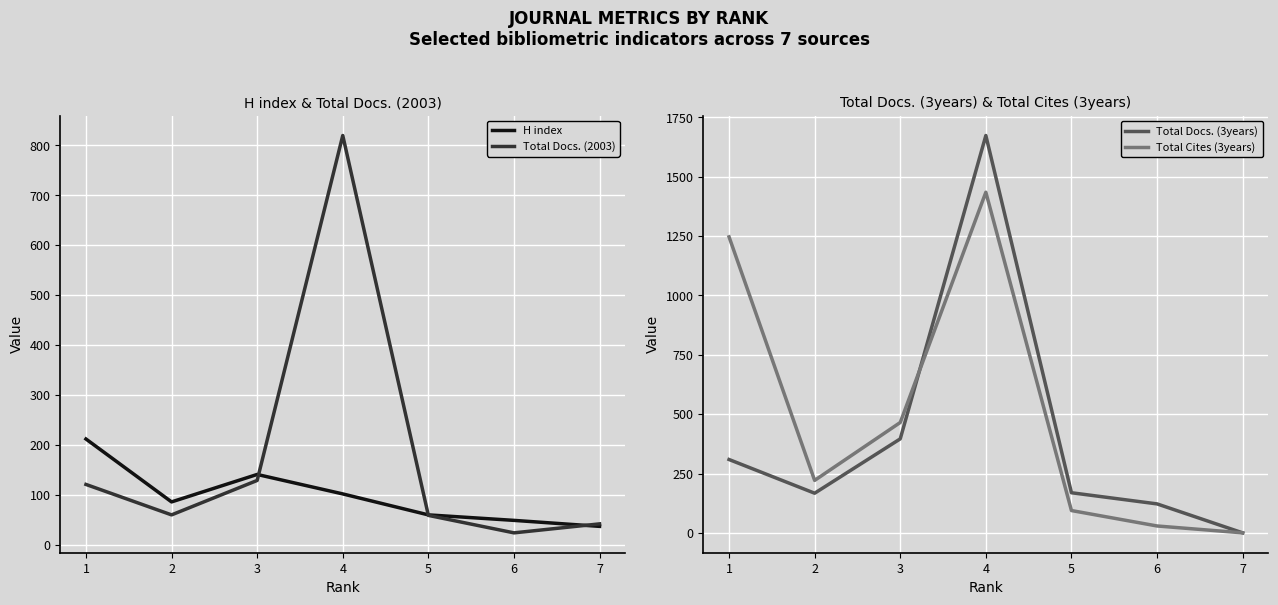

What is the value of the Total Docs. (3years) point at the 5th from the left?

169